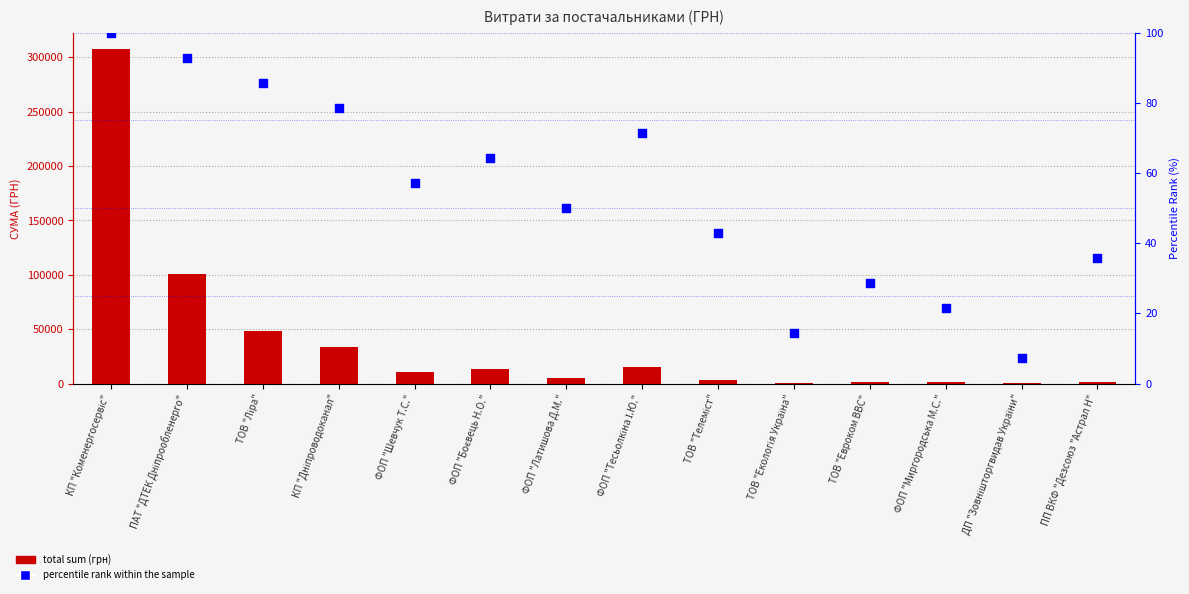

Which series contains the highest Y value?

total sum (грн)